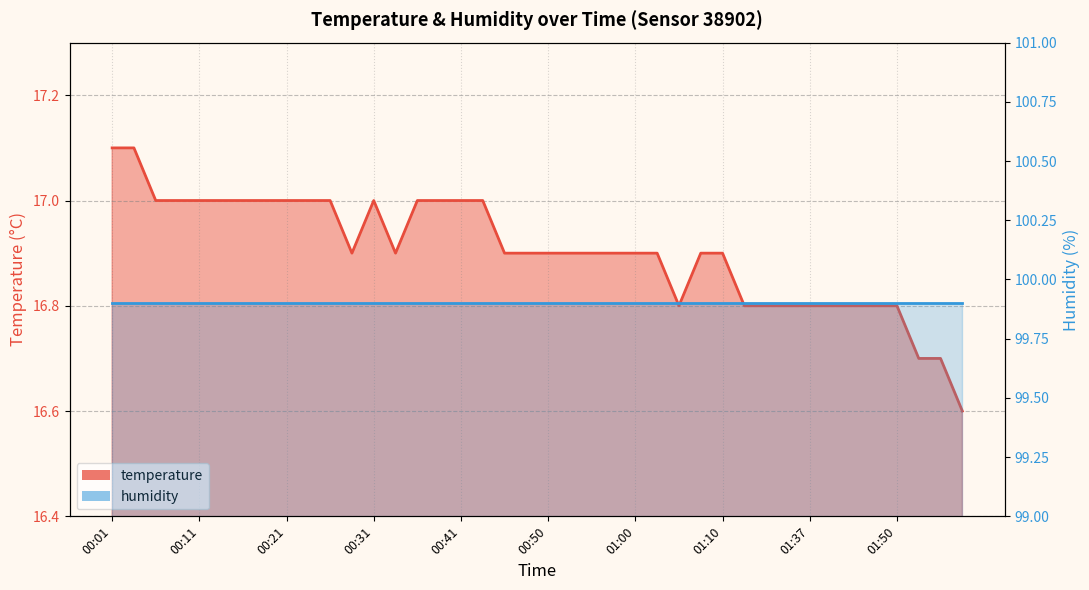

What is the label of the 19th point from the left?

00:45